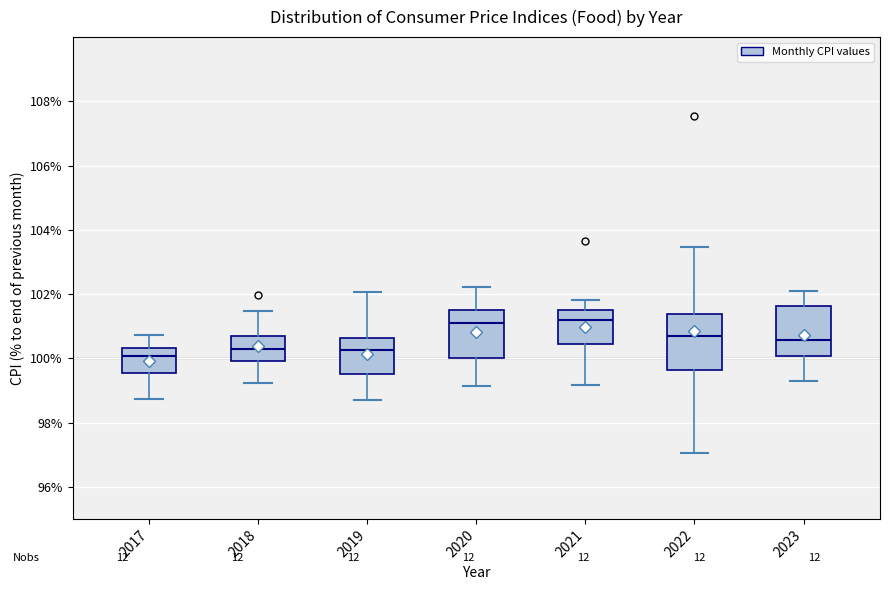

Where is the lower edge of the box at x = 2023 on the y-axis? The values are not printed on the chart, so give them approximately, as read against the axis.

100.0